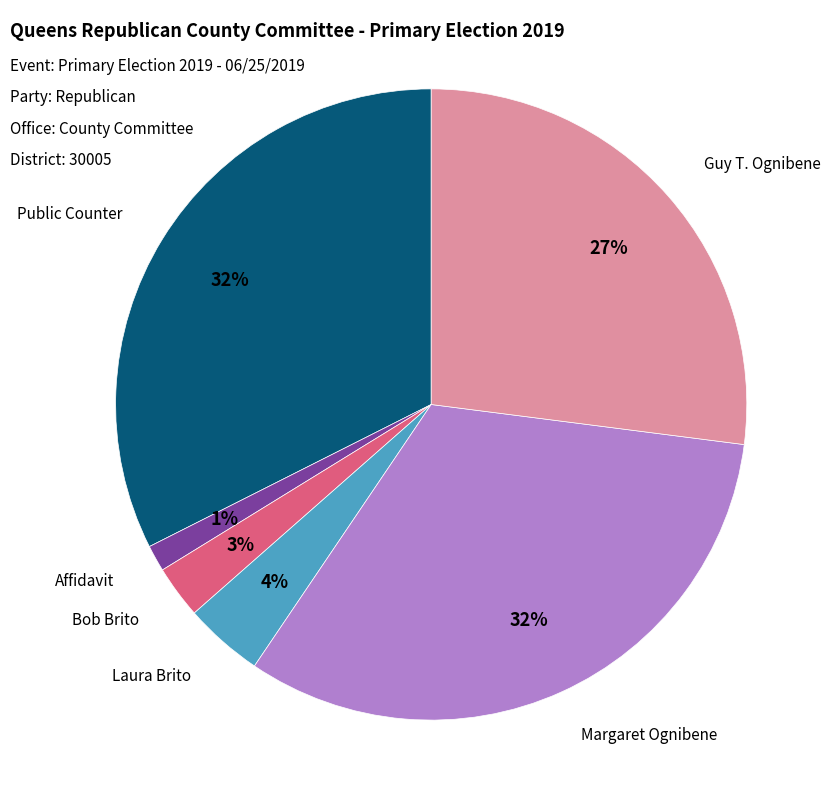

To the nearest percent, what is the average slice percentage?

17%